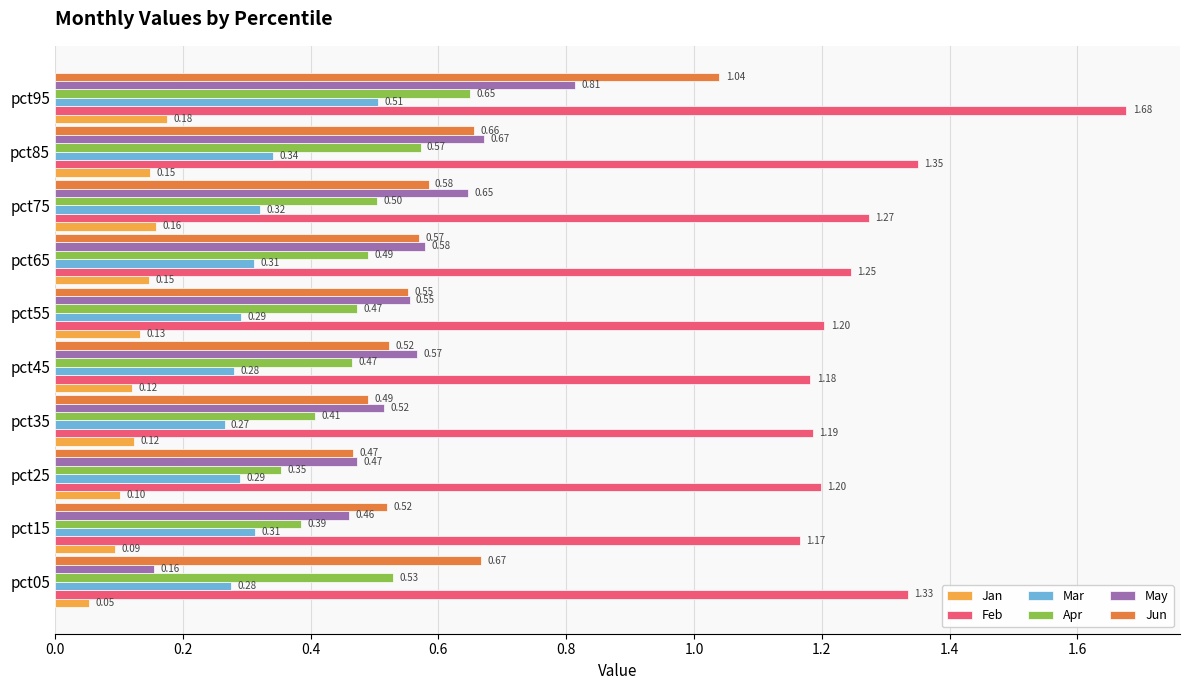

Rank the series at pct15 from lowest to highest value.

Jan, Mar, Apr, May, Jun, Feb